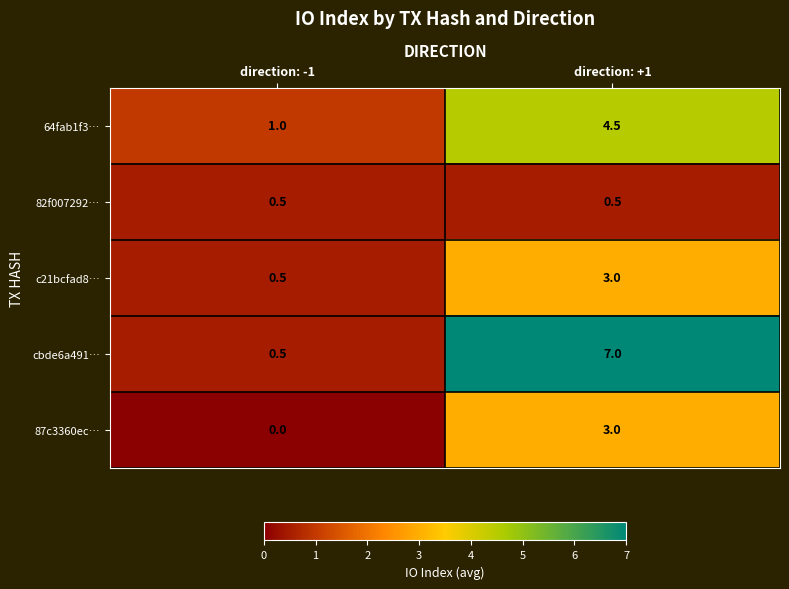

Which series has the largest range (max minus min)?

cbde6a491…